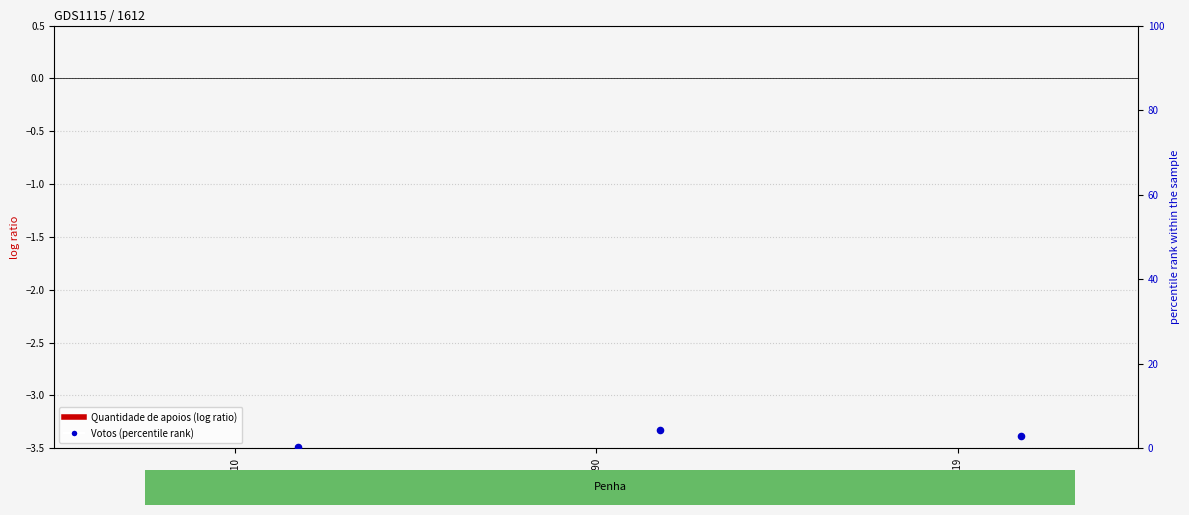

Is the value of Votos at 1410 greater than the value of Quantidade de apoios at 719?

Yes